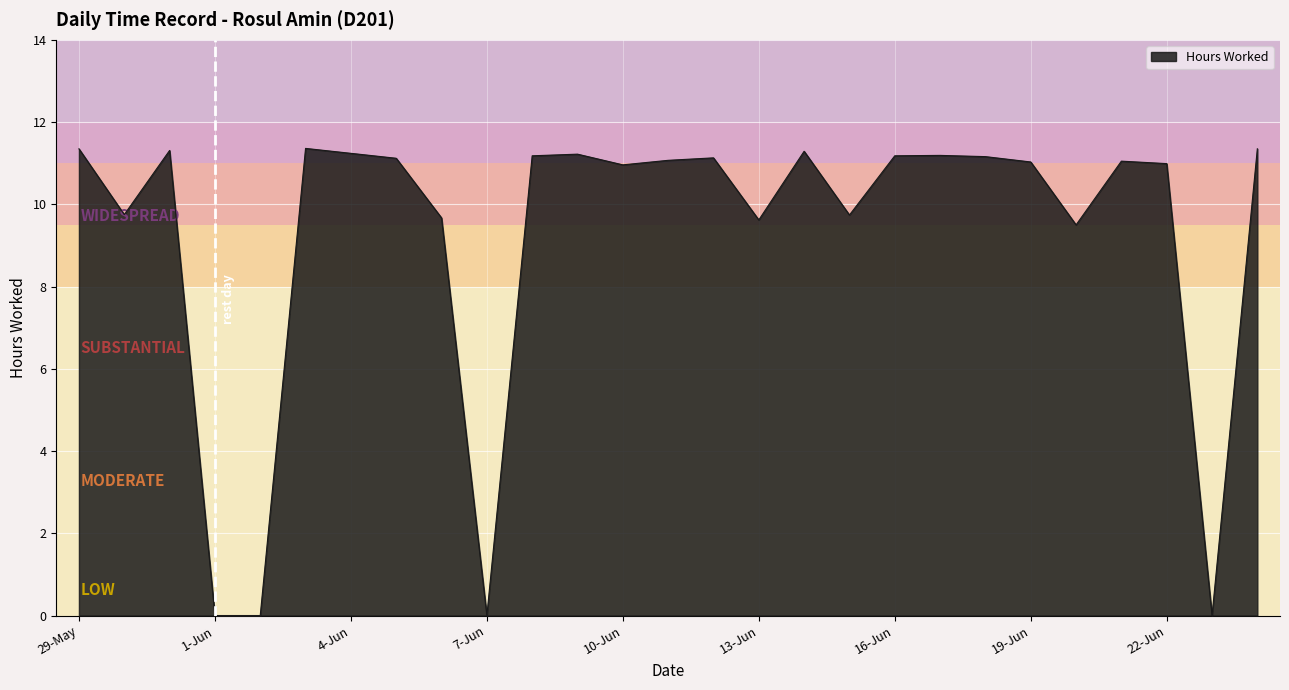

What is the maximum value shown in the chart?

11.4